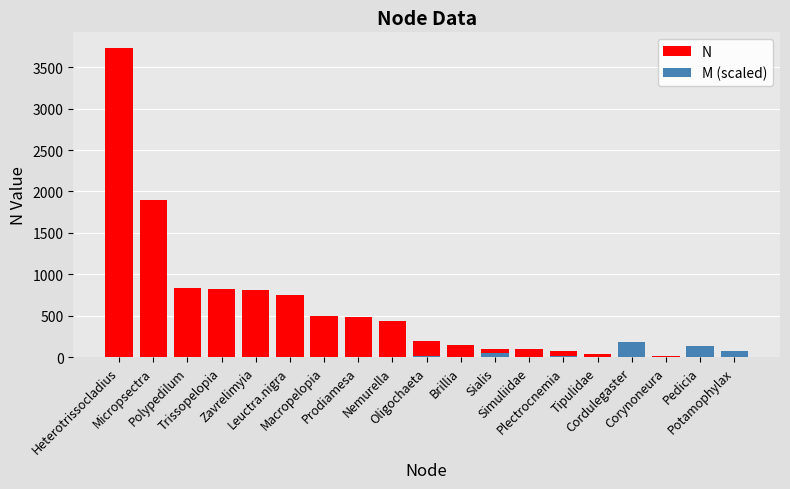

Reading right to left, transcribe all the data shown in this chart.

N: 2.0	7.0	11.0	28.0	31.0	69.0	94.0	101.0	142.0	199.0	430.0	484.0	494.0	743.0	811.0	827.0	830.0	1899.0	3735.0
M (scaled): 78.4	130.7	0.1	186.8	1.8	14.2	0.9	52.9	0.3	11.7	2.0	3.3	3.0	0.8	0.2	0.7	0.1	0.1	0.1